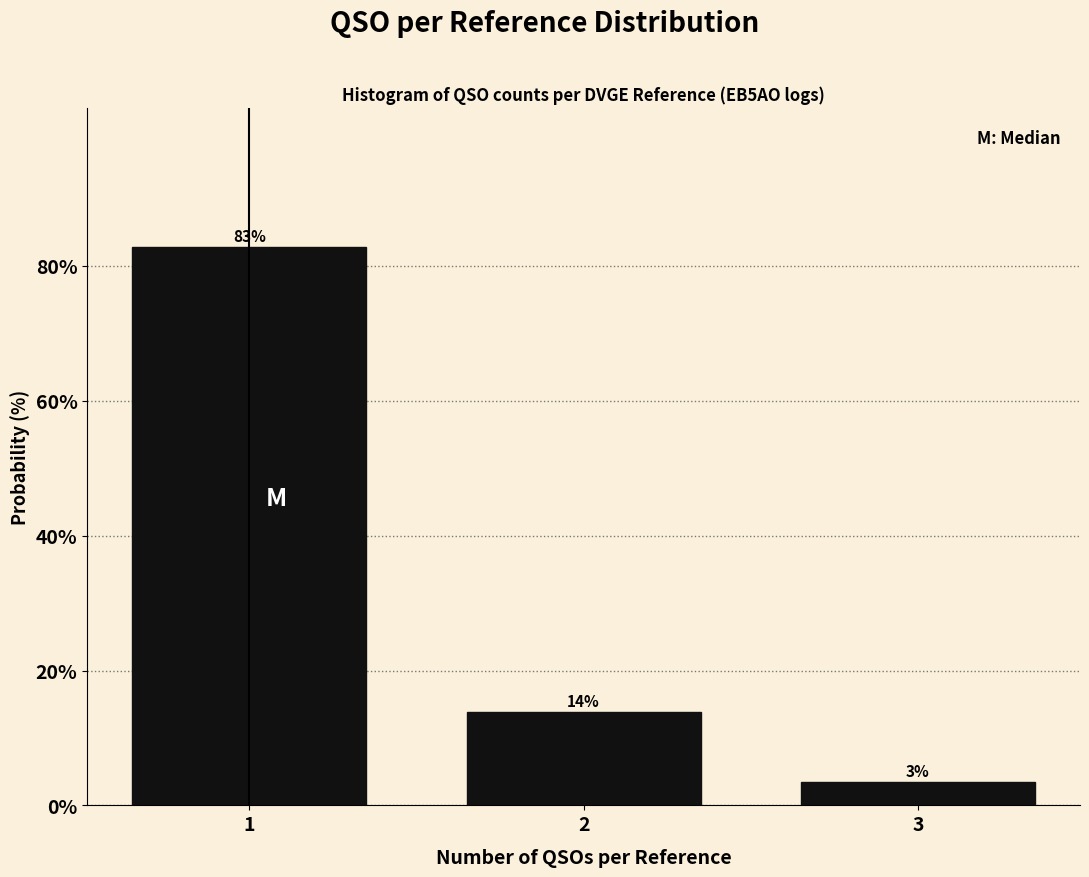

Does the chart contain any negative values?

No